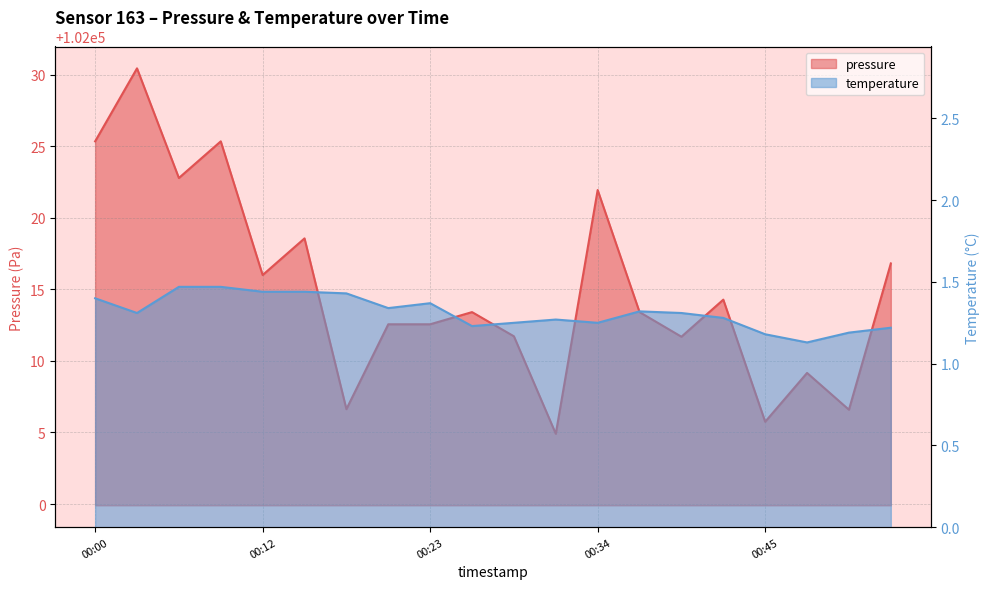

True or false: temperature and pressure cross at least once.

False